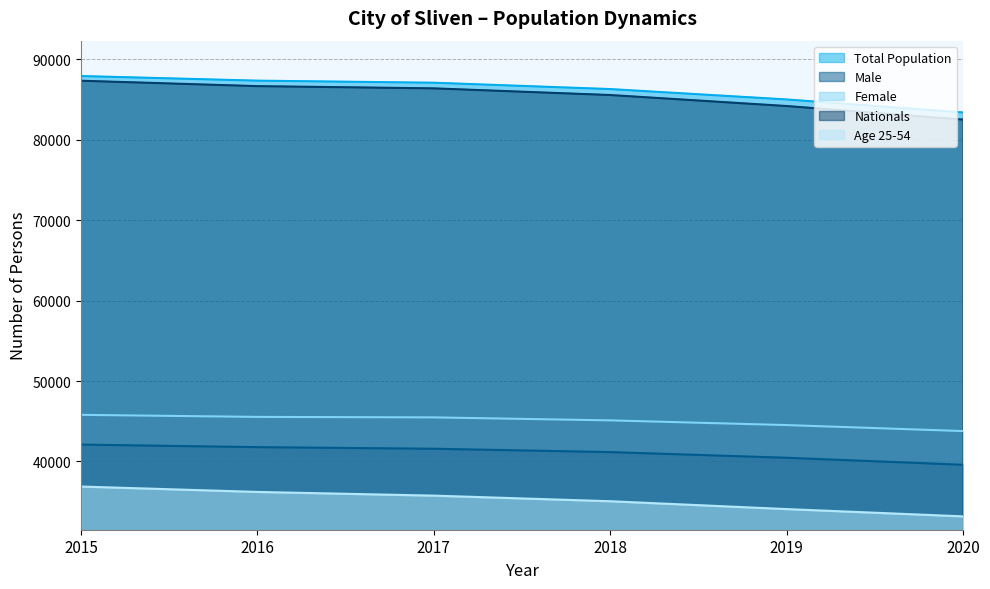

The Total Population series shows 23243 at 2017. True or false?

False